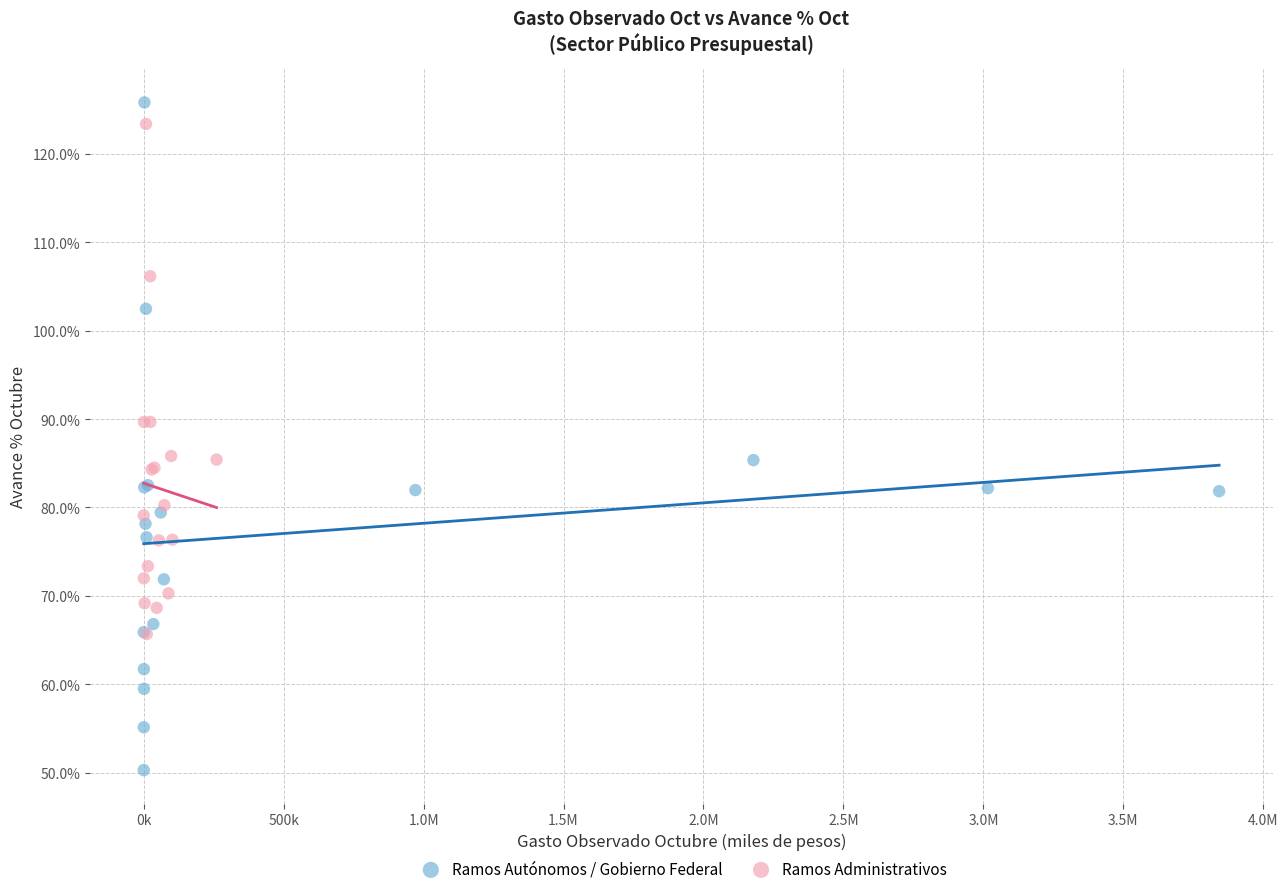

What are all the series names shown in the legend?

Ramos Autónomos / Gobierno Federal, Ramos Administrativos